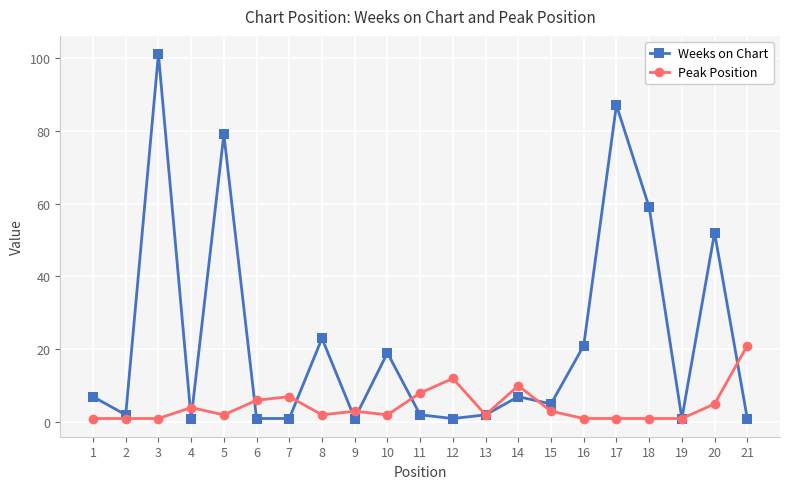

What is the value of the Weeks on Chart point at the 14th from the left?

7